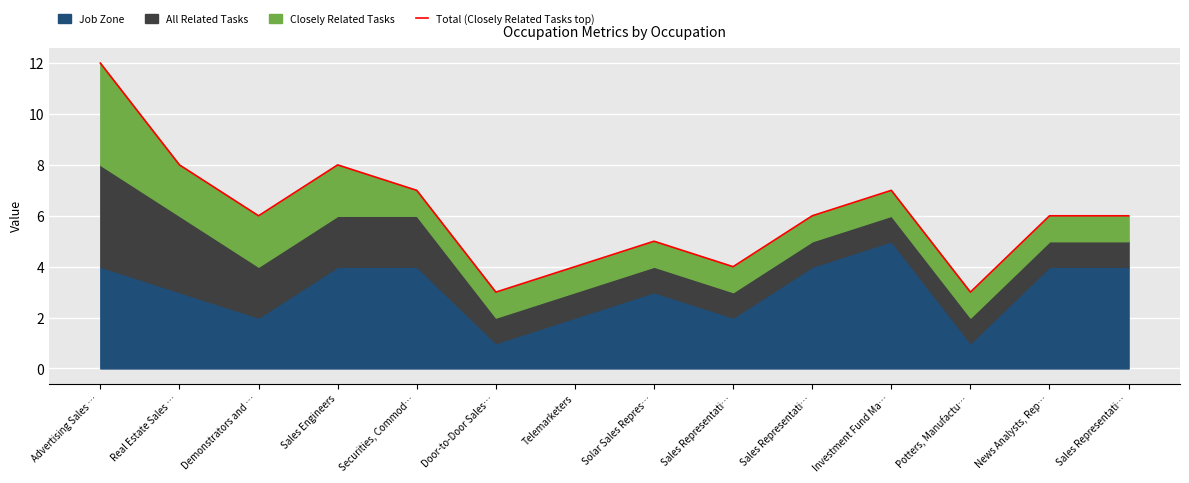

How many data points are less than 6?

5